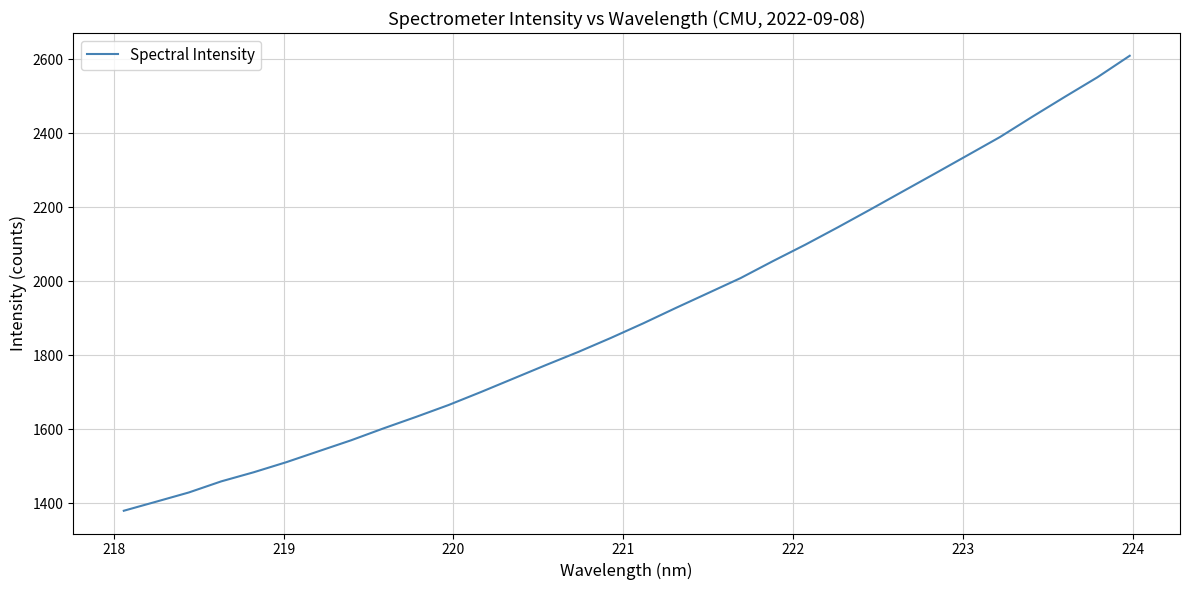

What is the difference between the maximum and minimum values?

1230.1